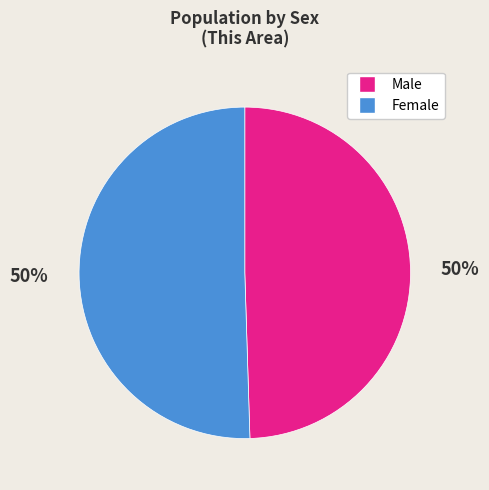

To the nearest percent, what is the combined percentage of Female and Male?

100%